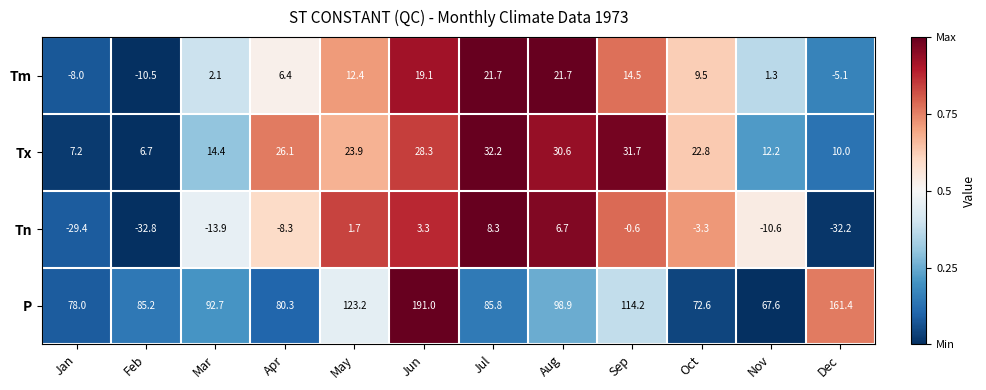

Between Jun and Sep, which series saw the biggest shift?

P